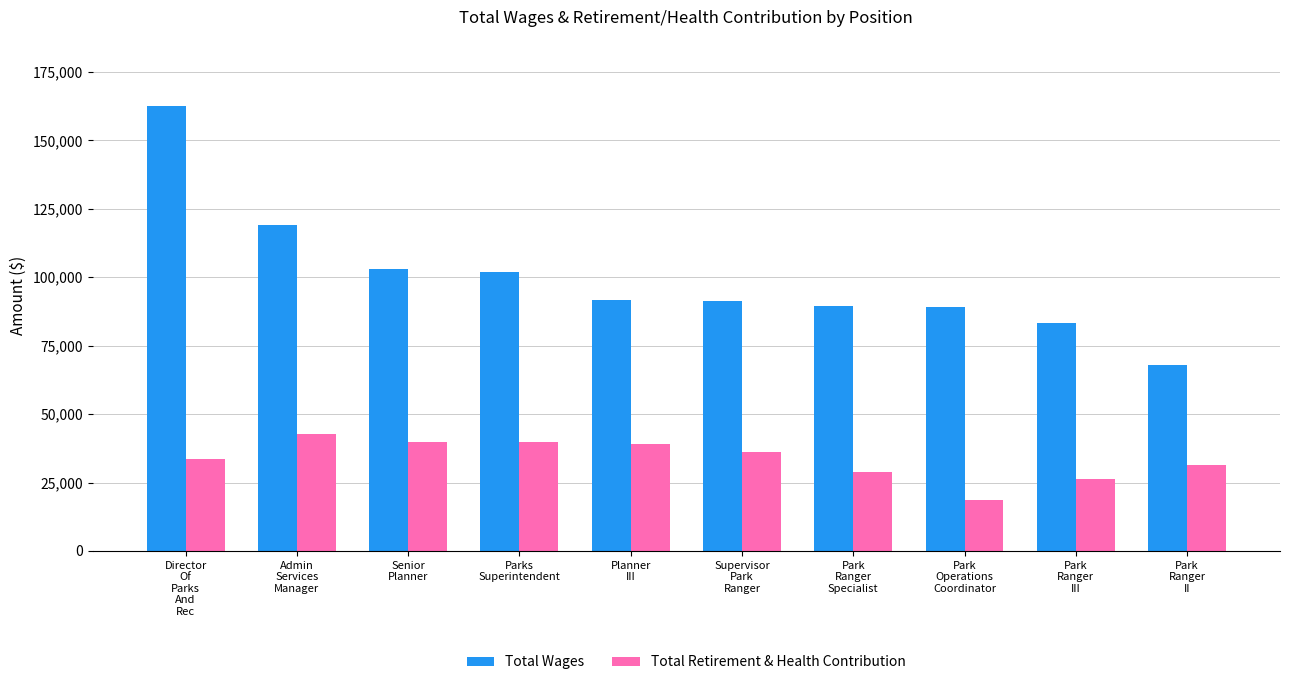

The value of Total Retirement & Health Contribution at Park
Ranger
Specialist is 28676. True or false?

True